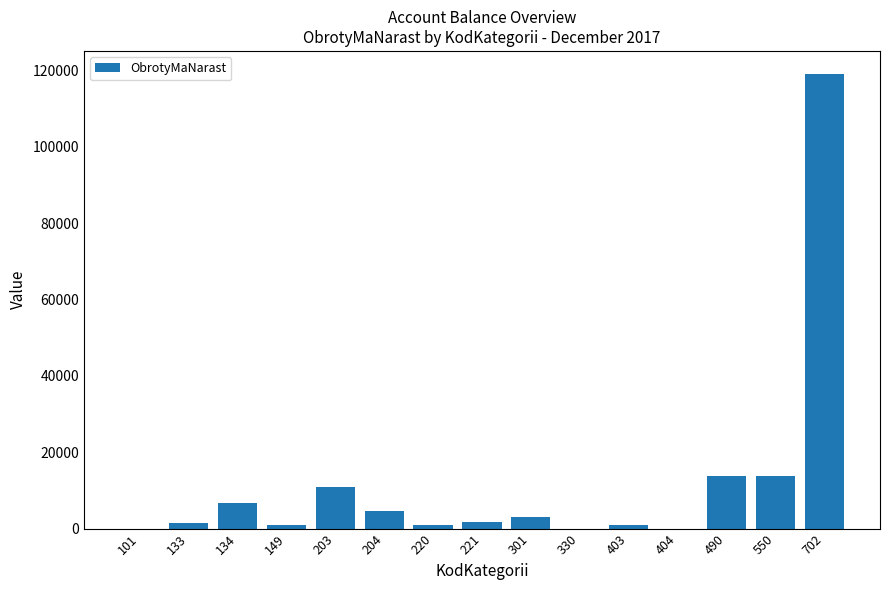

Which category has the highest value across all series?

702